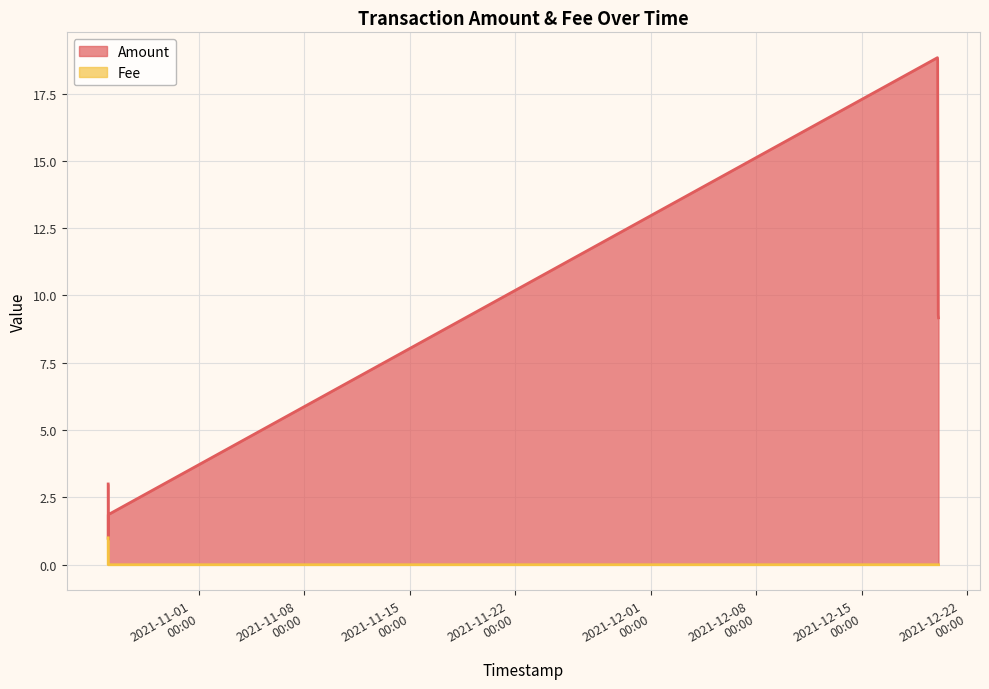

True or false: Fee and Amount cross at least once.

False